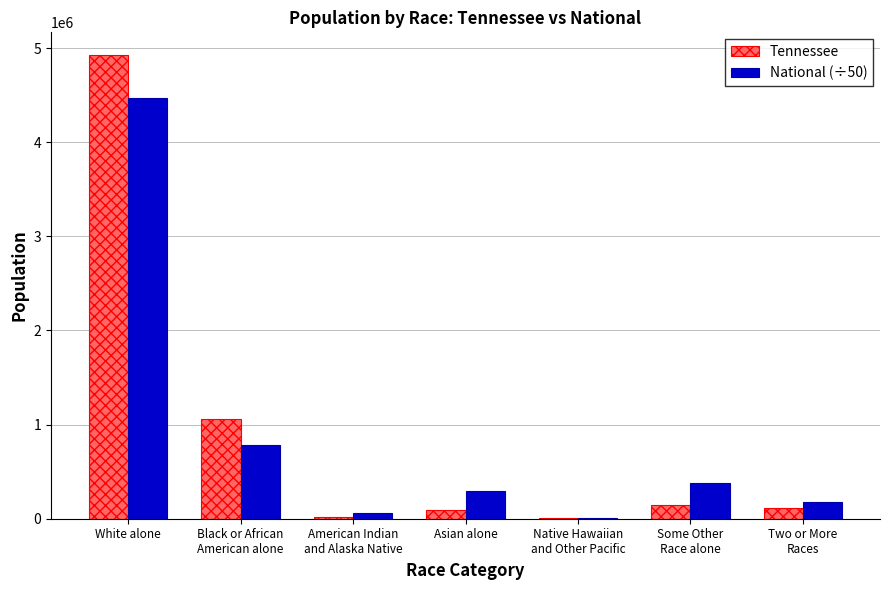

Which series has the largest range (max minus min)?

Tennessee